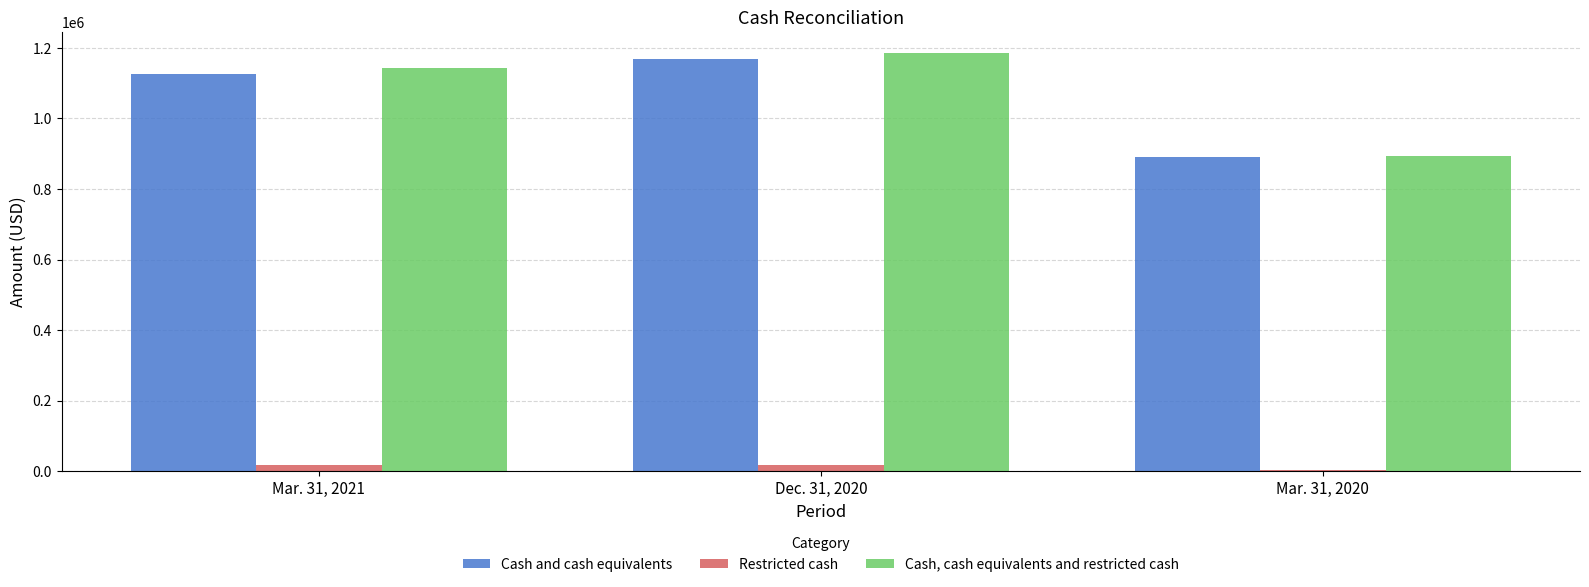

Count the Cash and cash equivalents values in the range 889712 to 1168620.

3